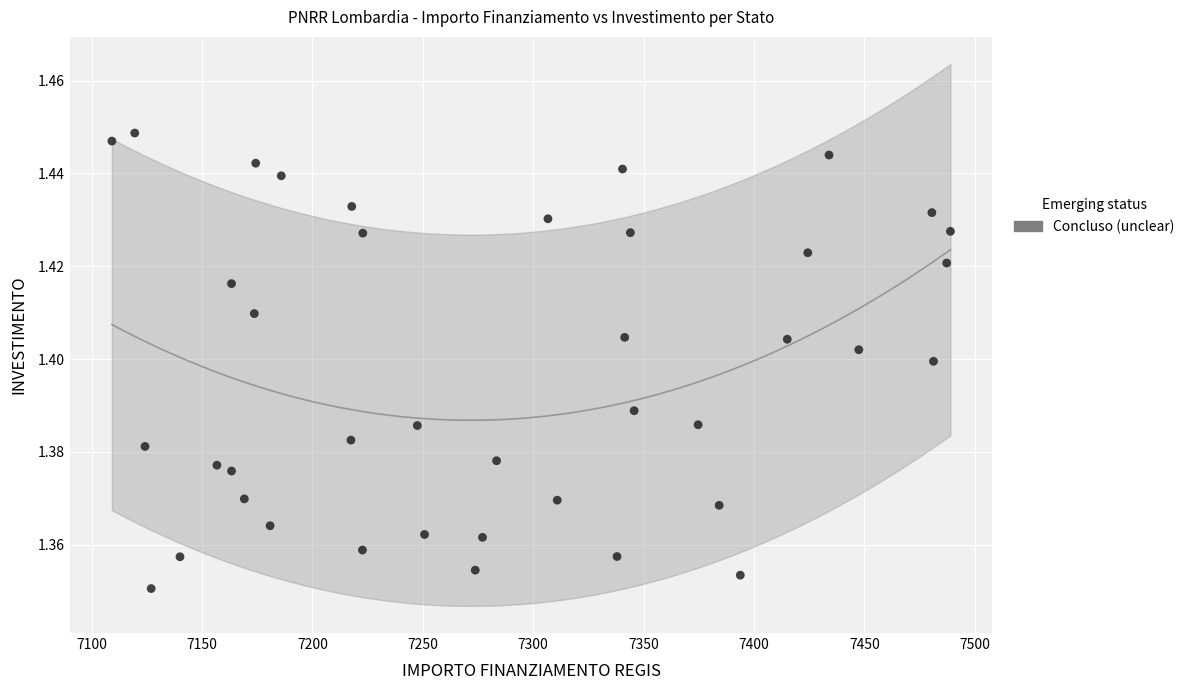

What is the range of X values (max minus min)?

379.7